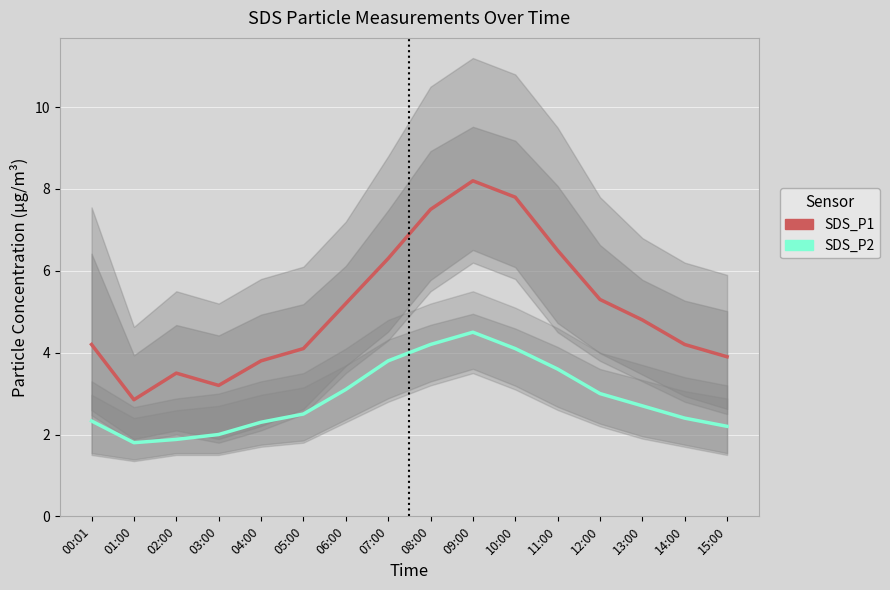

What is the label of the 8th point from the left?

07:00